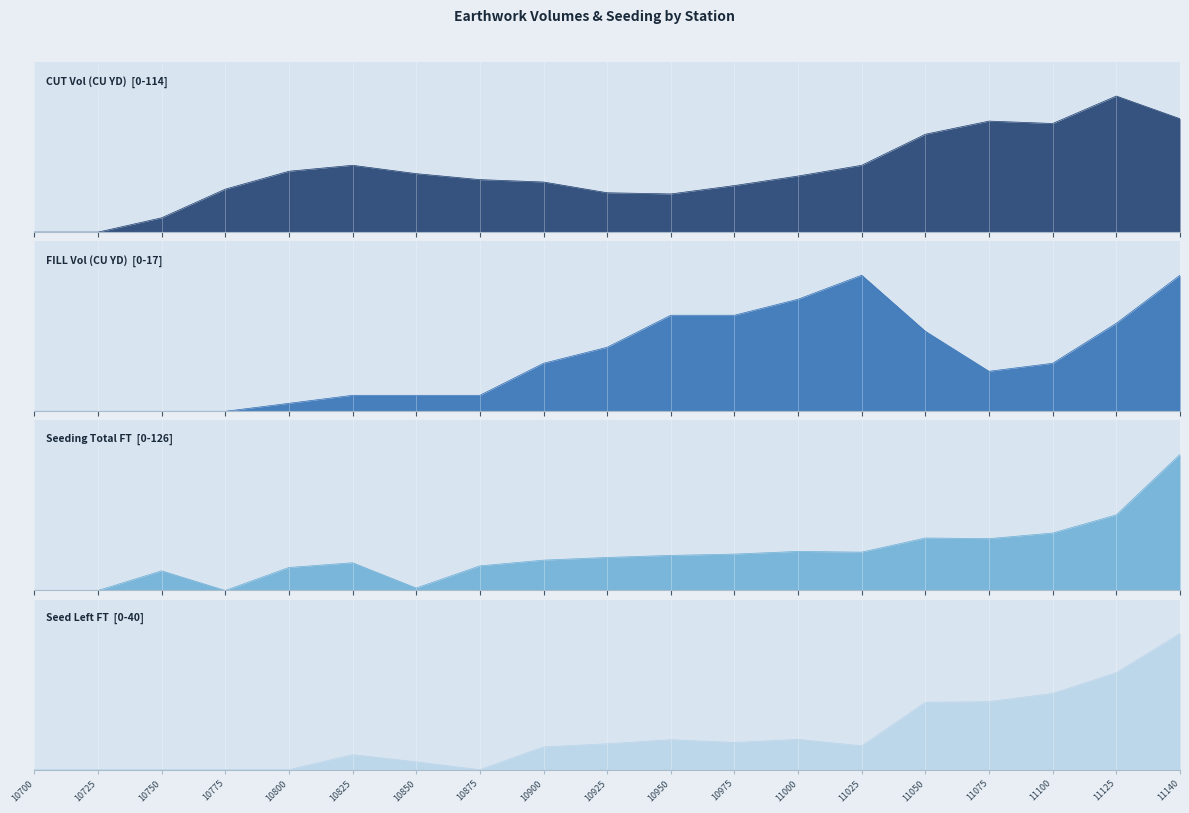

Where does the Seed Left FT series first go above 7?

10925